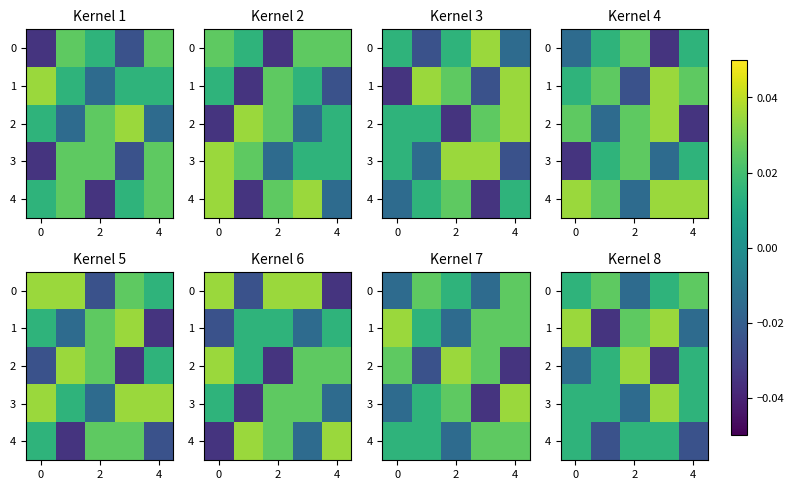

At which label does 3 reach its minimum?

2